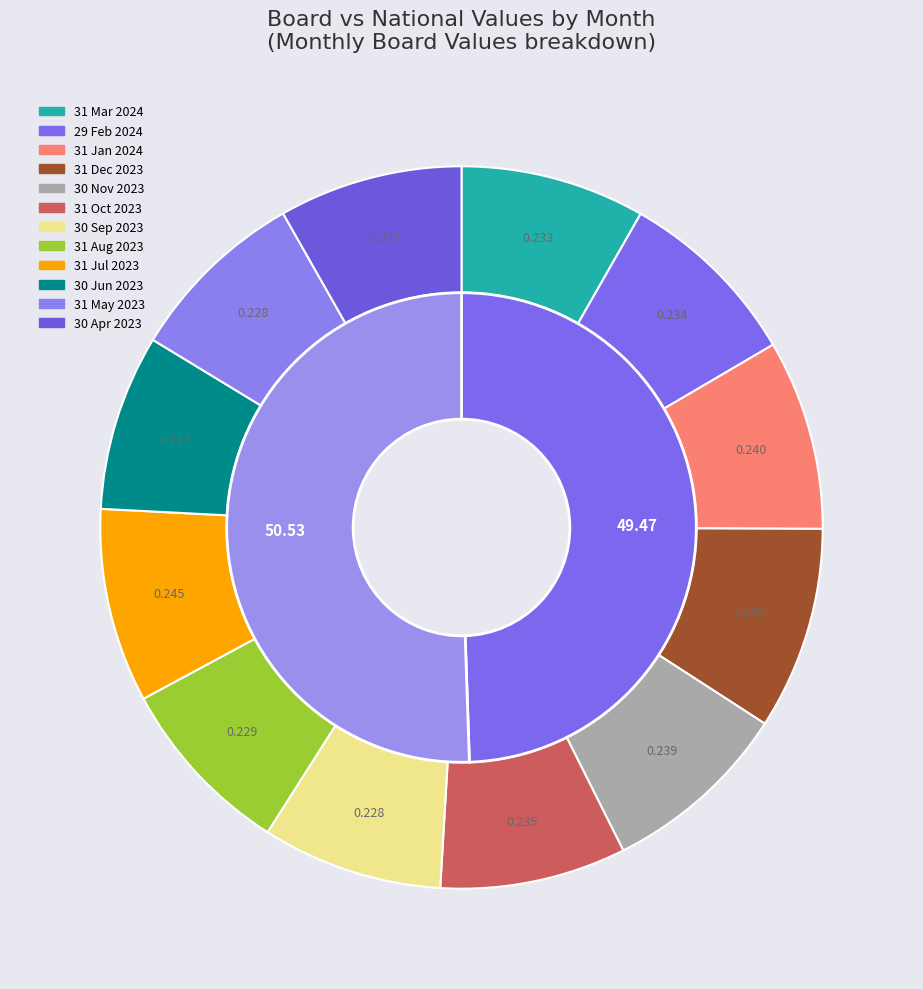

Does any single category account for the majority?

No